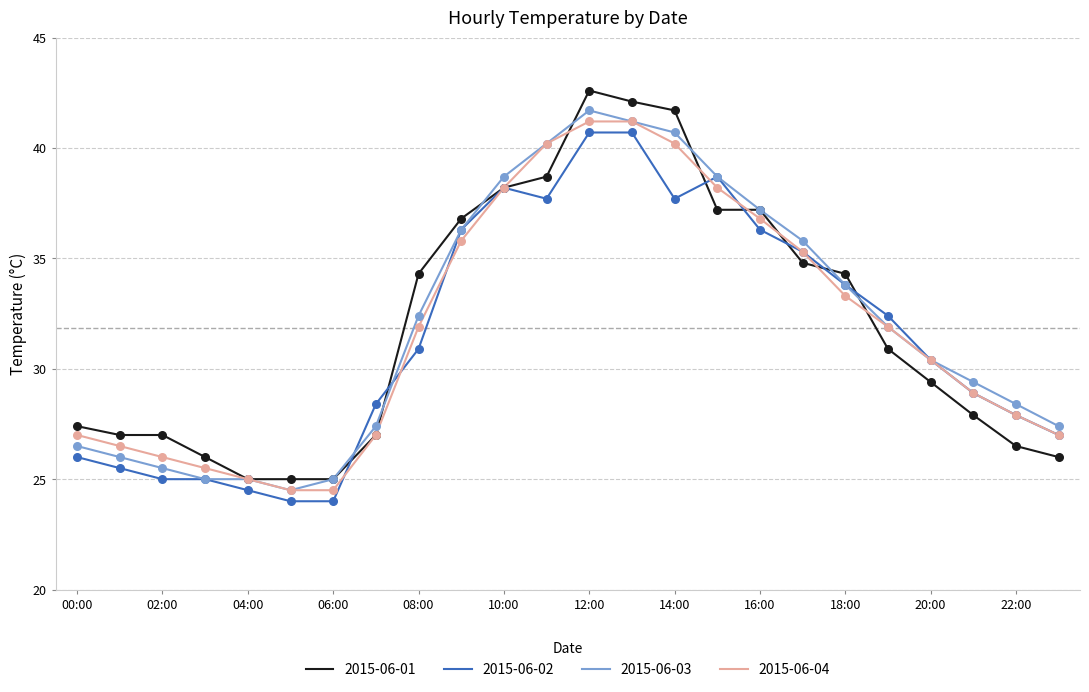

What is the maximum value for 2015-06-01?

42.6